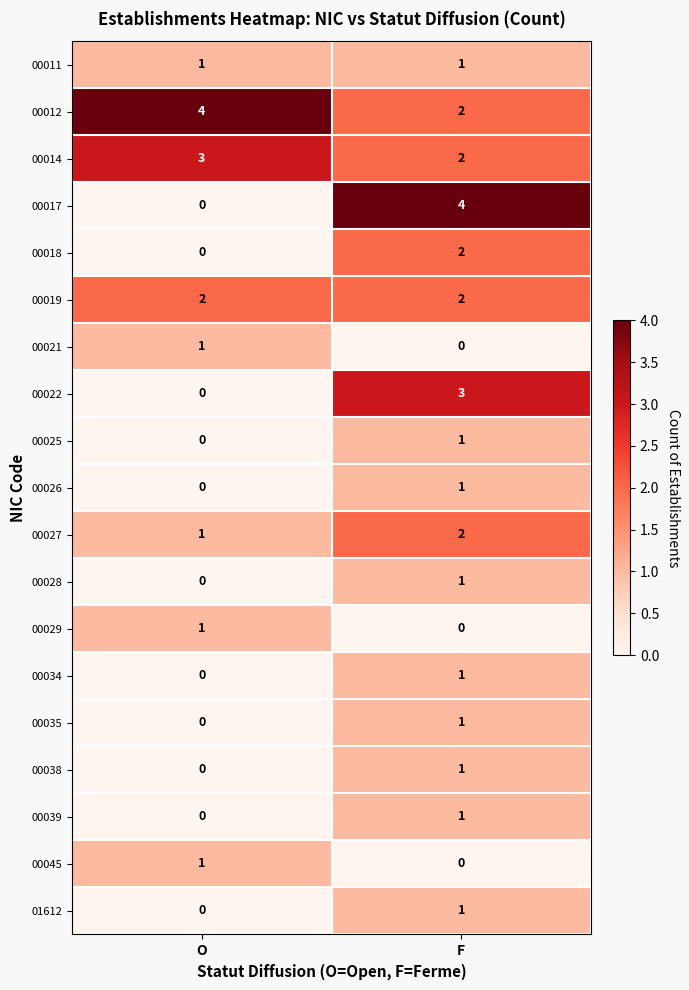

Is the value of 00045 at O greater than the value of 01612 at O?

Yes